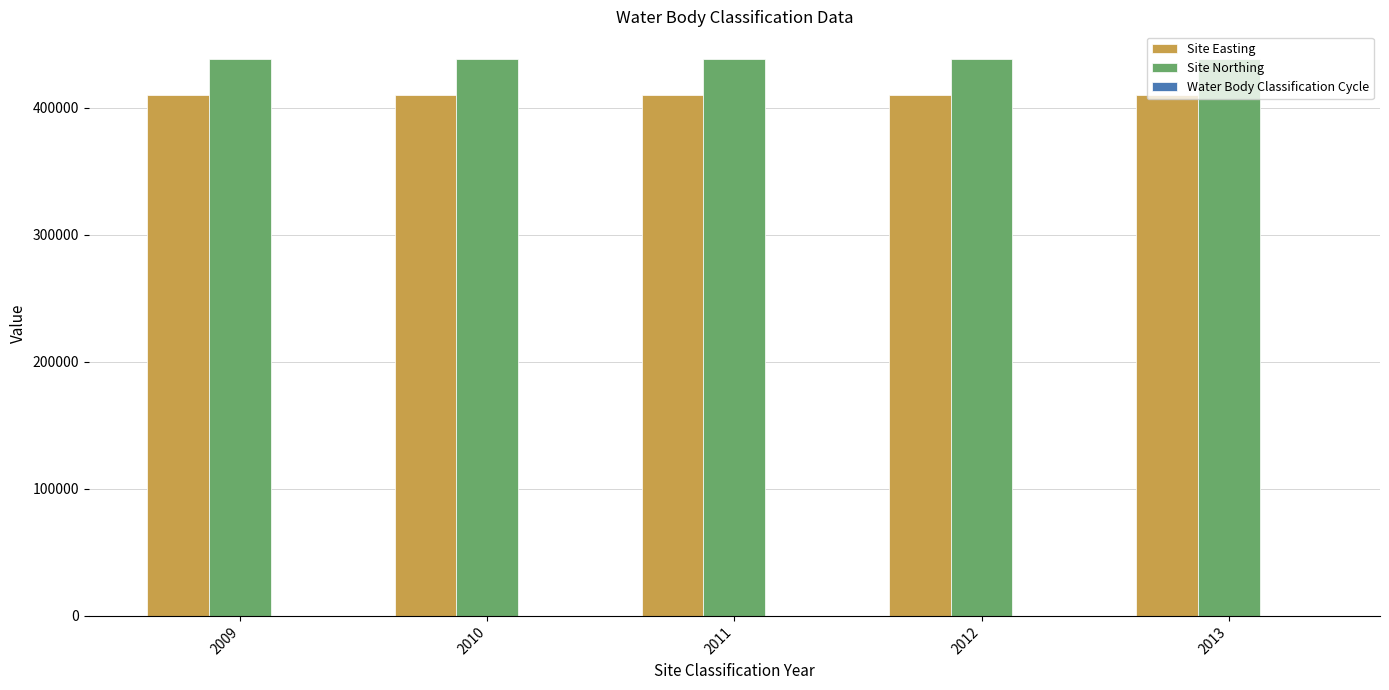

What is the greatest value displayed?

438447